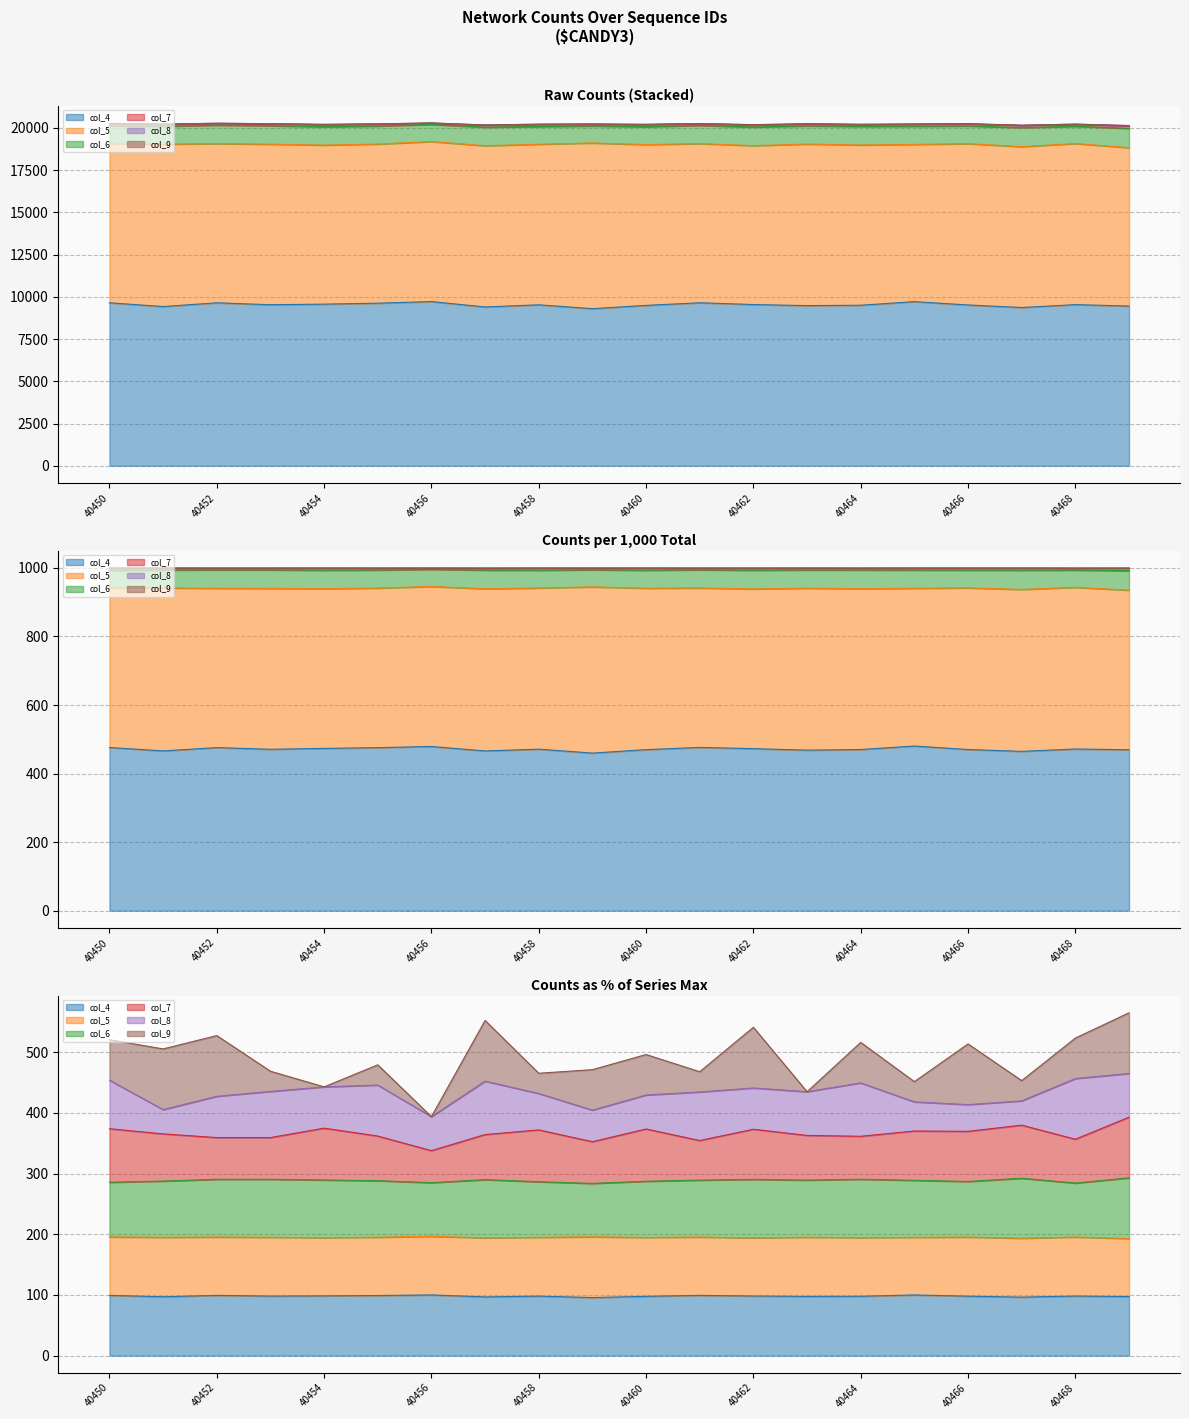

What is the minimum value for col_4?

9299.0